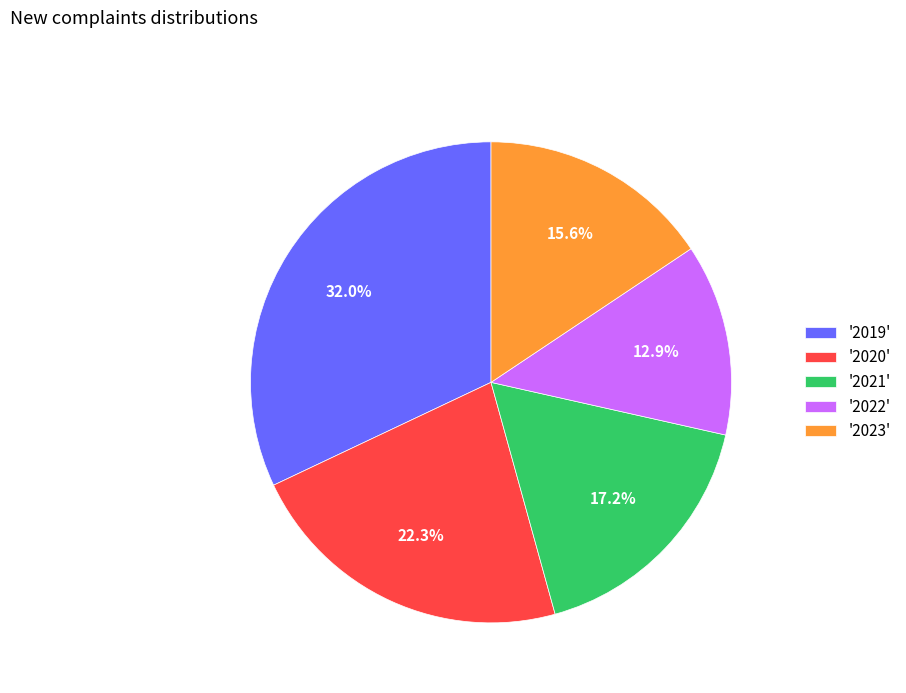

Count the number of slices in the pie.

5